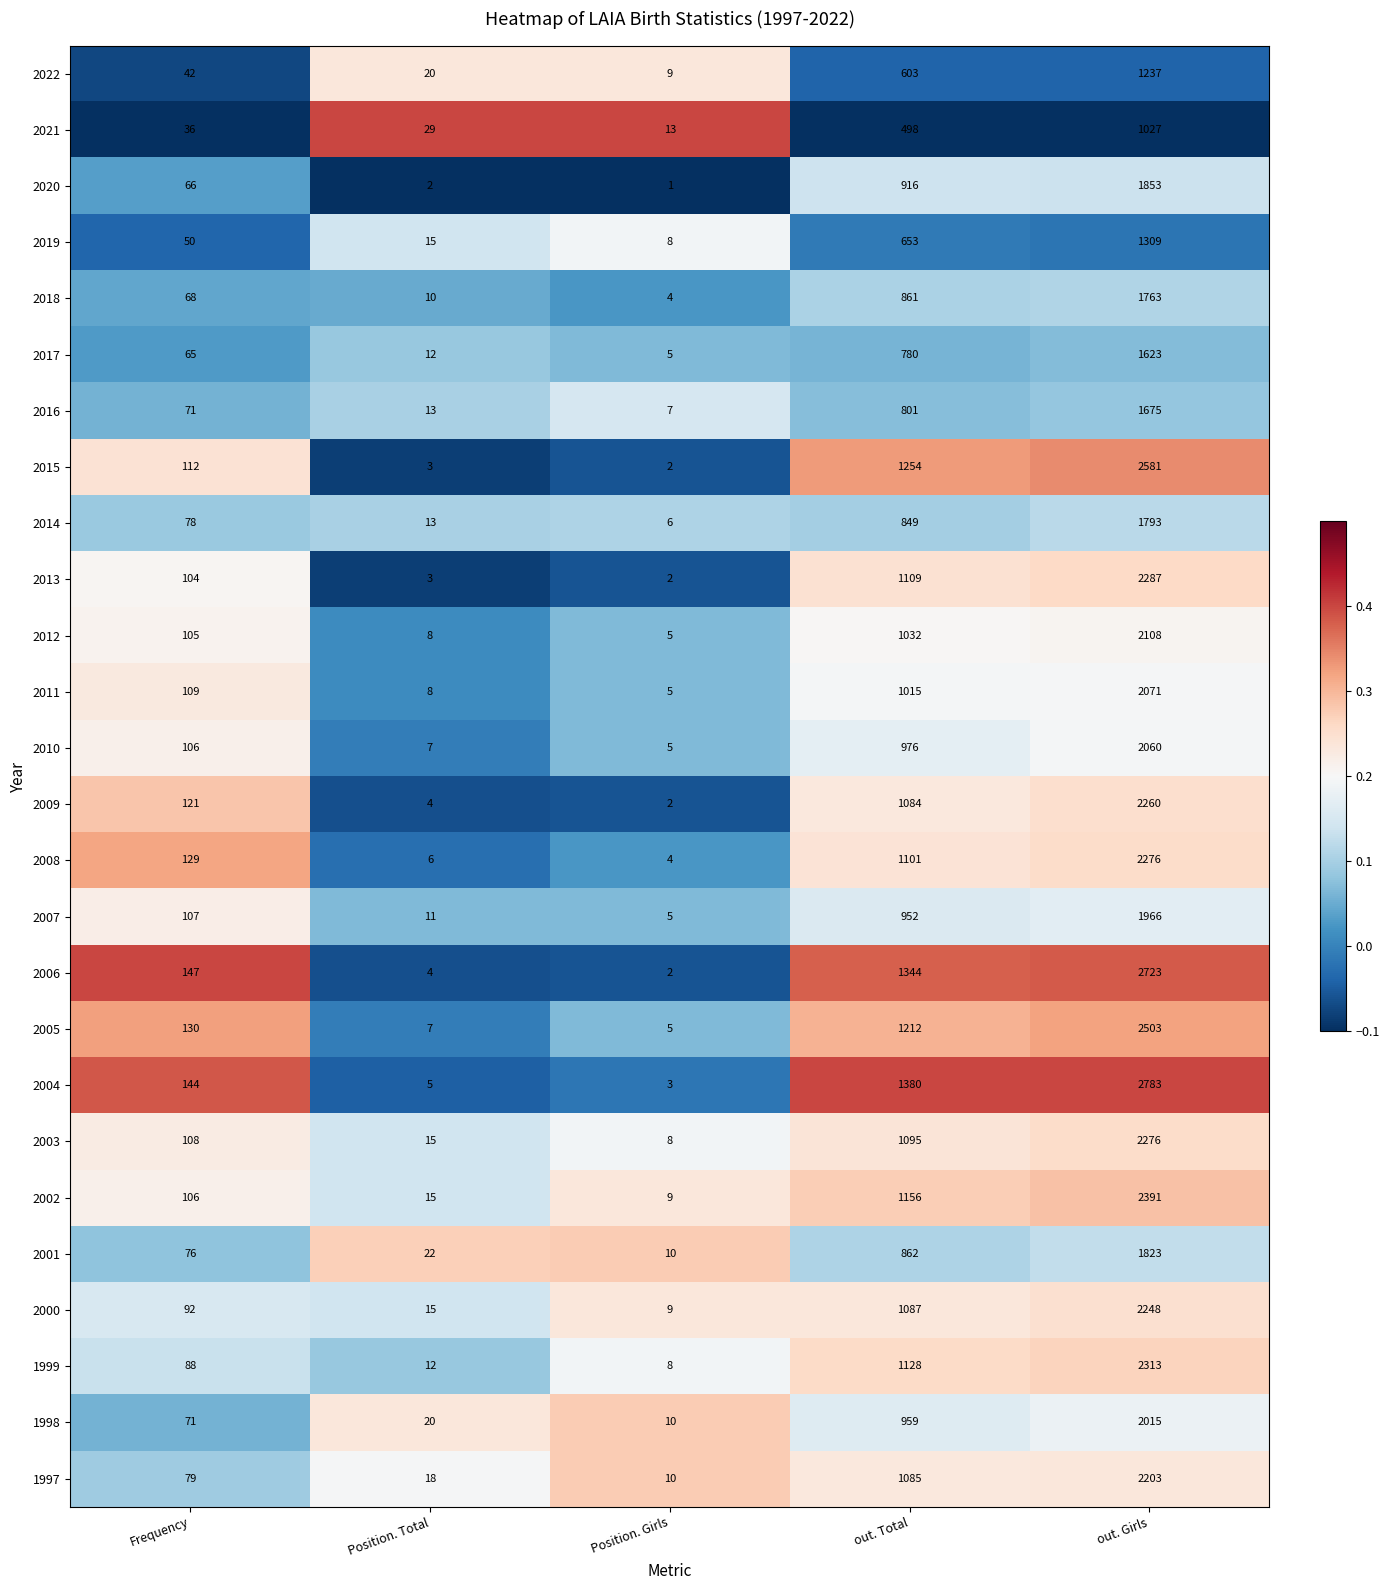

What is the spread (max minus min) of values at out. Girls?

1756